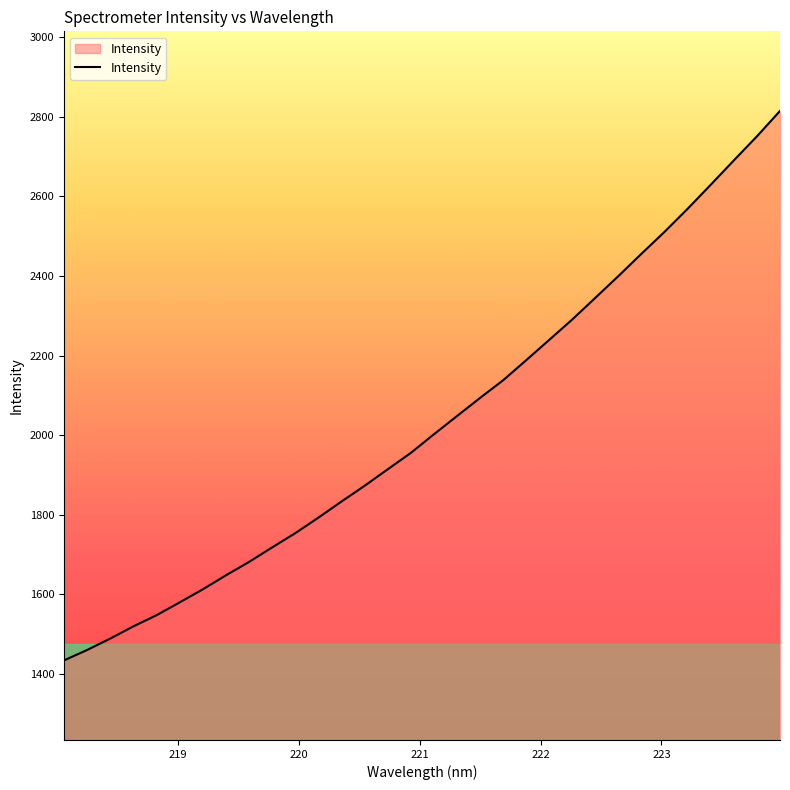

What is the difference between the maximum and minimum values?

1380.8